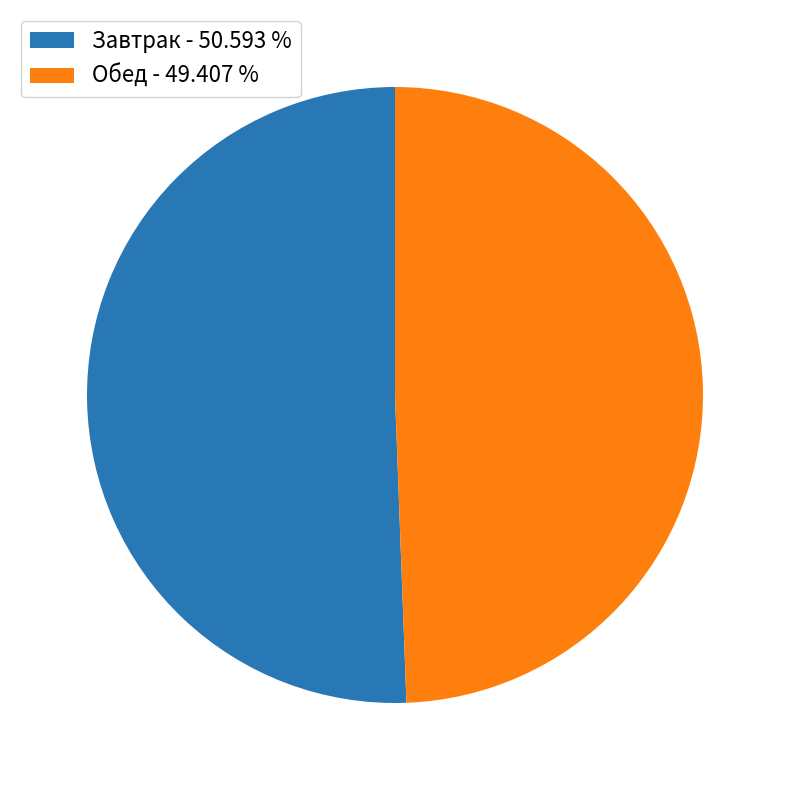

What is the largest slice in the pie chart?

Завтрак